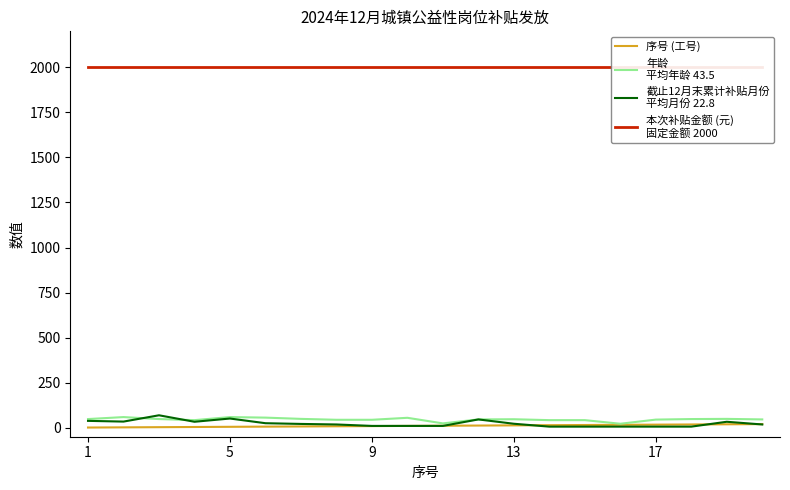

What is the difference between the 年龄
平均年龄 43.5 values at 14 and 17?

6